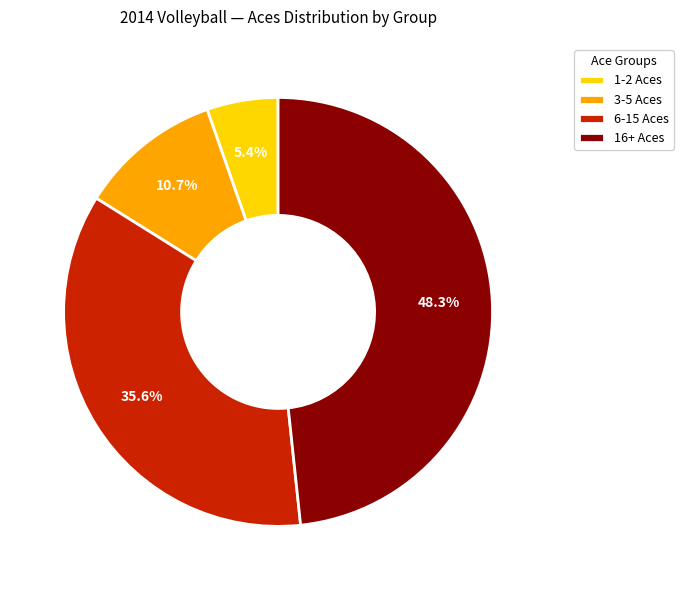

How much of the chart is everything except 3-5 Aces?

89.3%